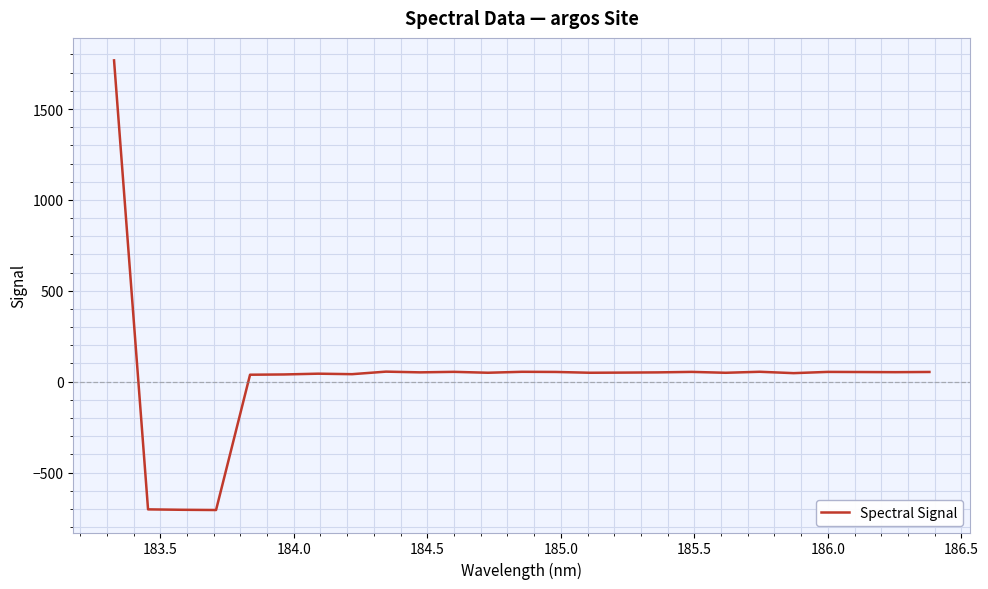

How many lines are shown in the chart?

1